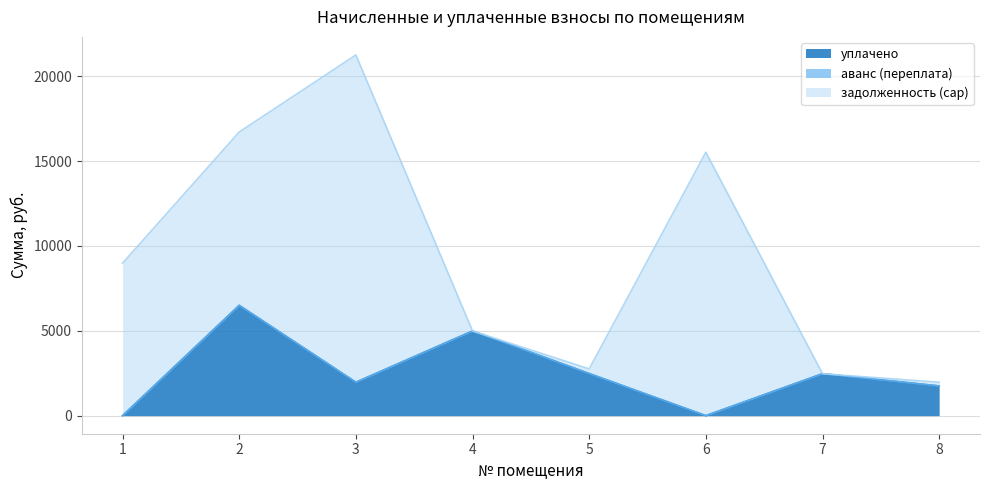

How many positive values does the аванс (переплата) series have?

1